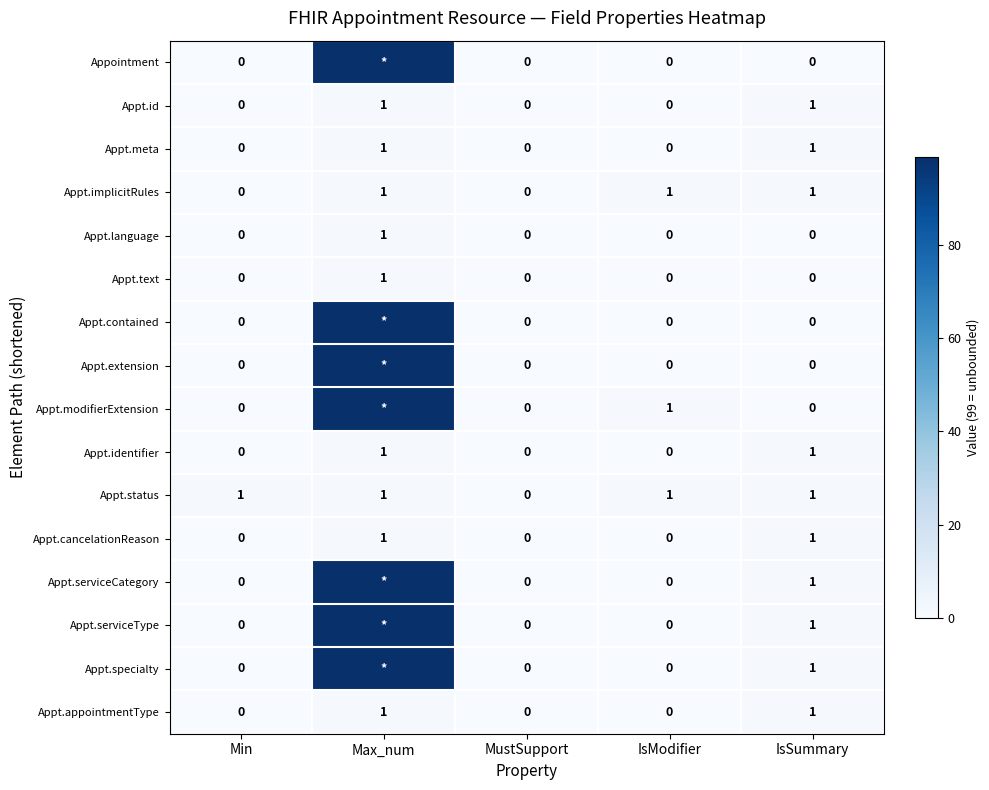

True or false: Appt.implicitRules has a value of 1 at IsSummary.

True